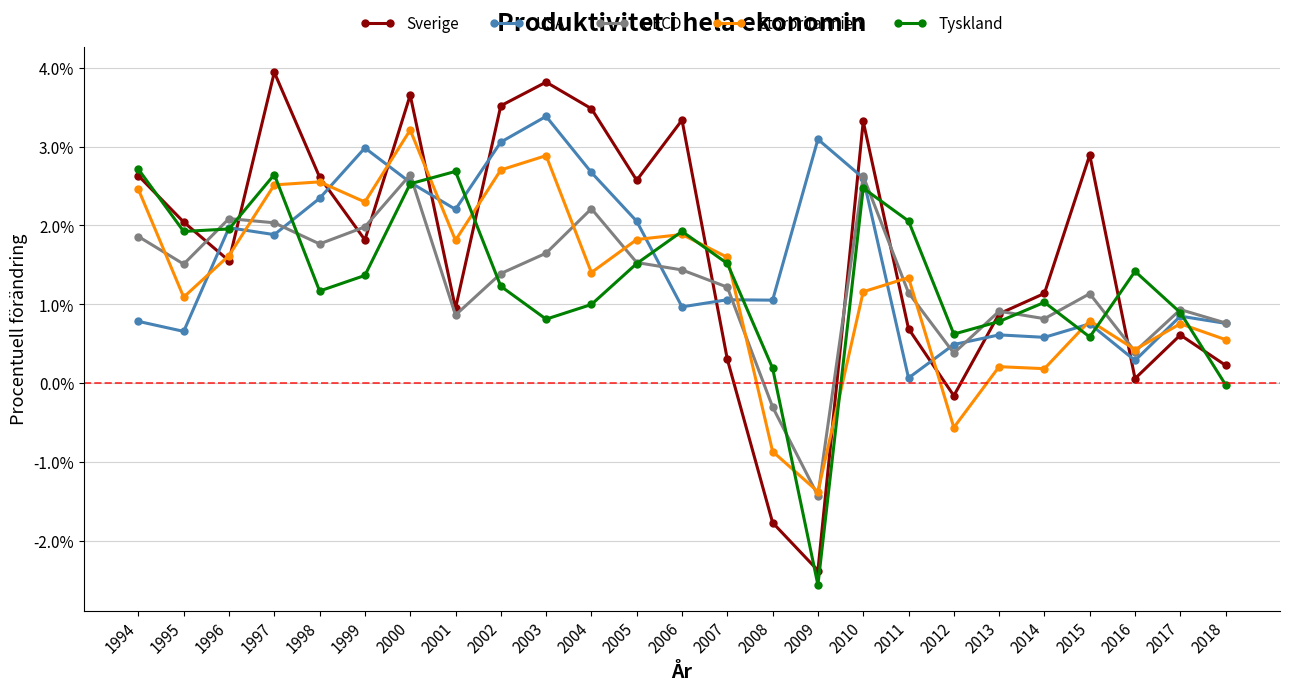

Which series has the largest total across all categories?

Sverige